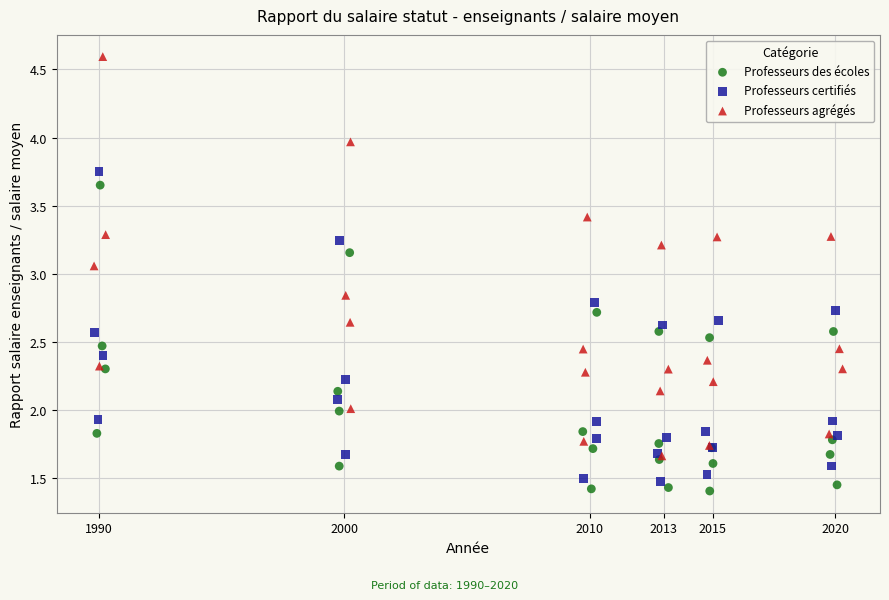

What are all the series names shown in the legend?

Professeurs des écoles, Professeurs certifiés, Professeurs agrégés